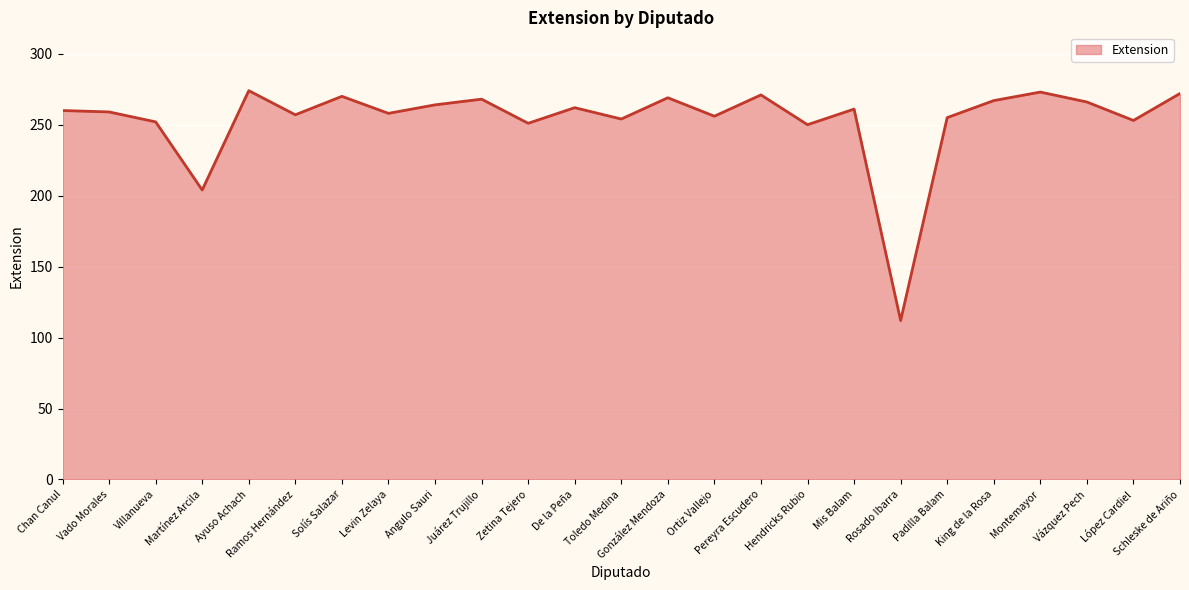

Which has a higher value, Ortiz Vallejo or Rosado Ibarra?

Ortiz Vallejo